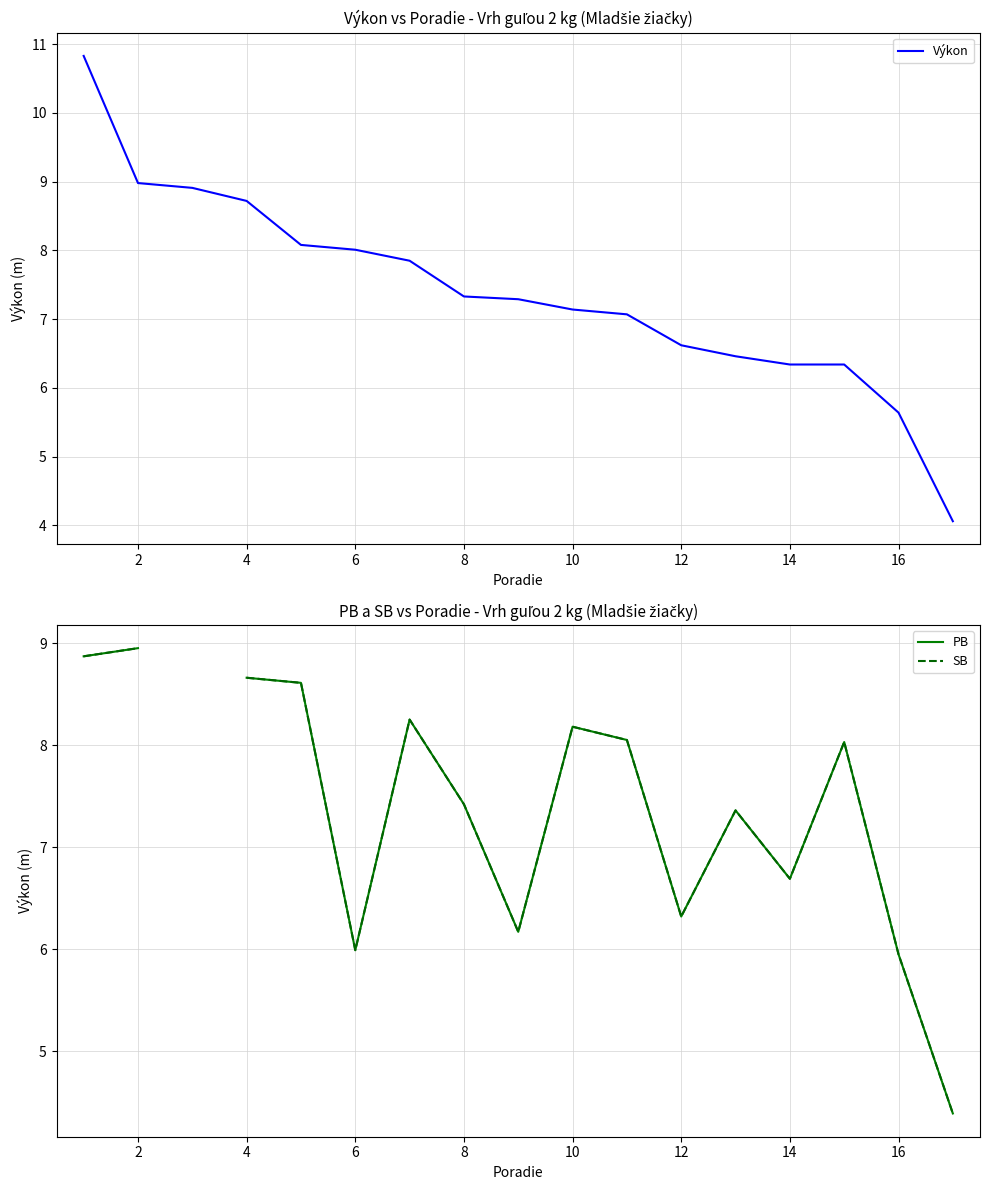

What is the value of the PB point at the 16th from the left?

6.0